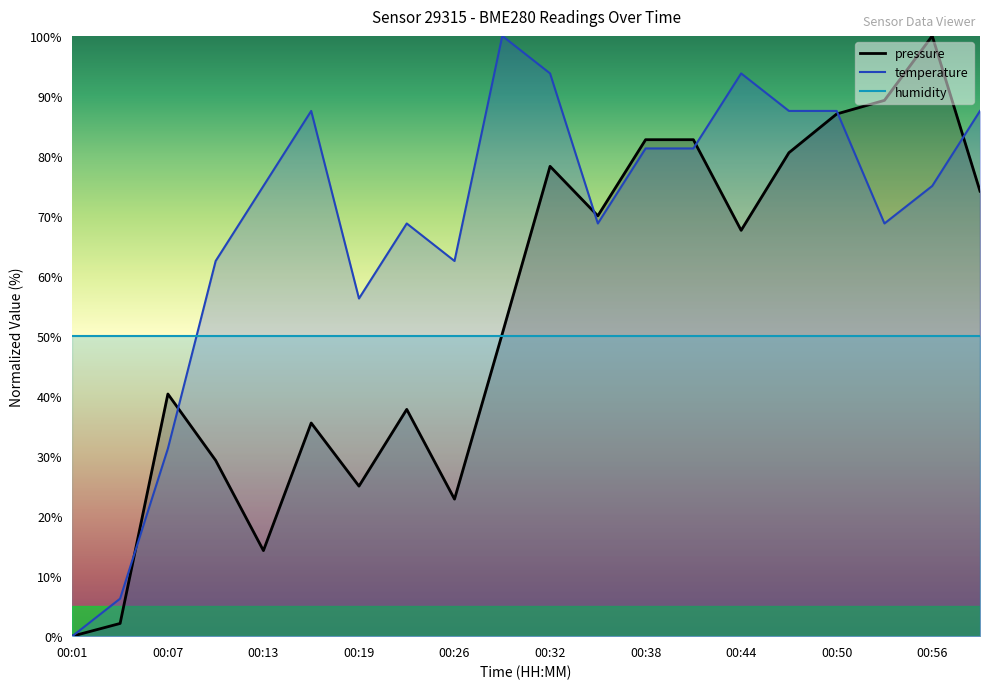

How many values in pressure are above zero?

19